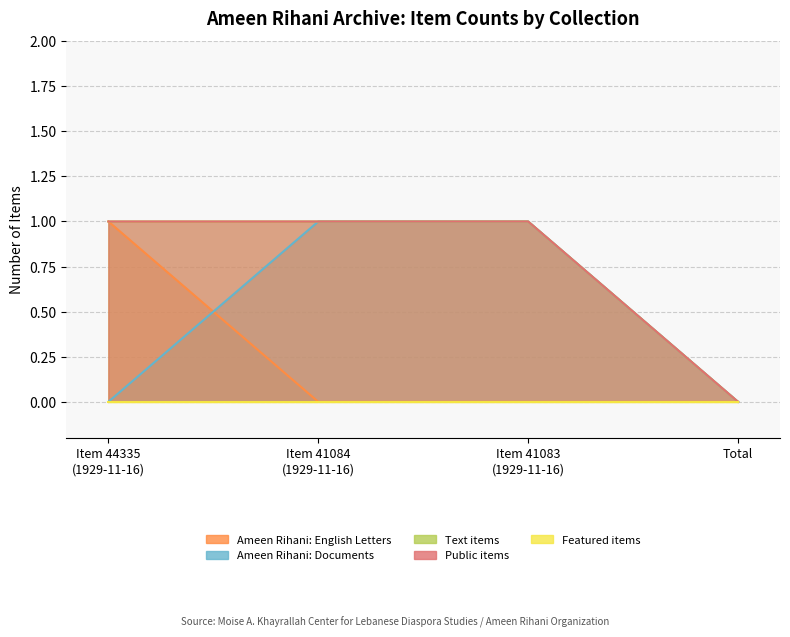

Which series has the largest range (max minus min)?

Ameen Rihani: English Letters